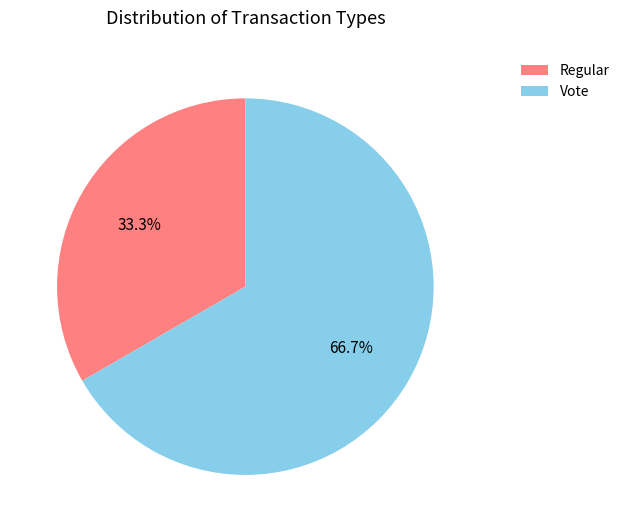

Which slice represents more than half of the pie?

Vote